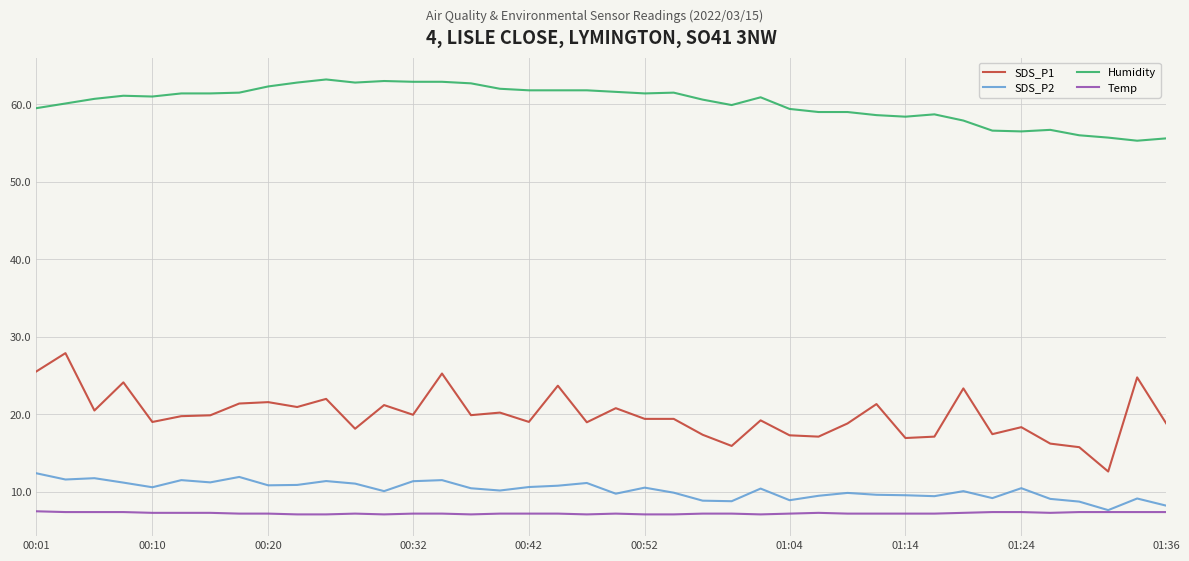

What are all the series names shown in the legend?

SDS_P1, SDS_P2, Humidity, Temp